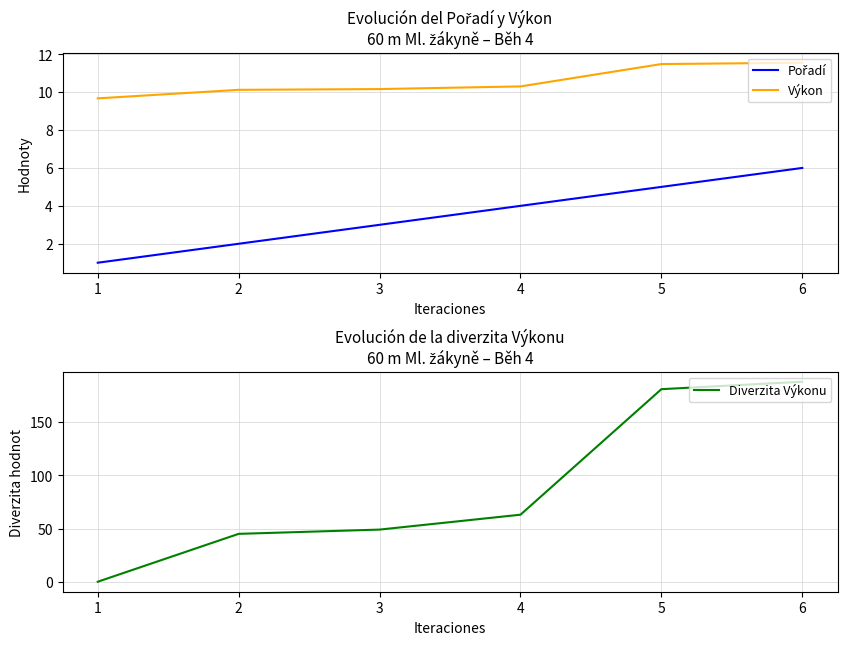

What value does the Pořadí series have at 3?

3.0